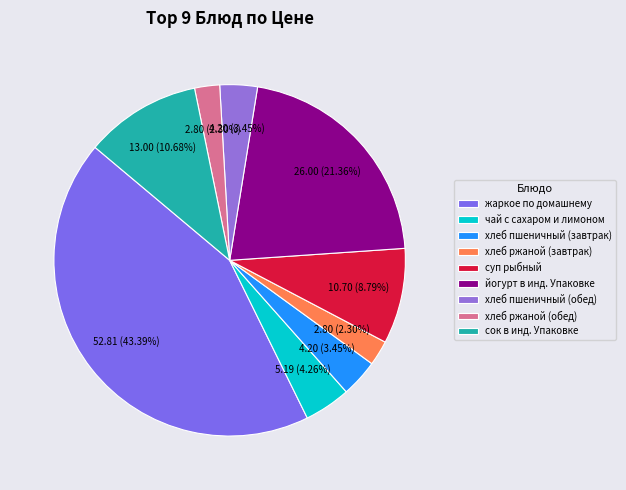

How many slices are in this pie chart?

9